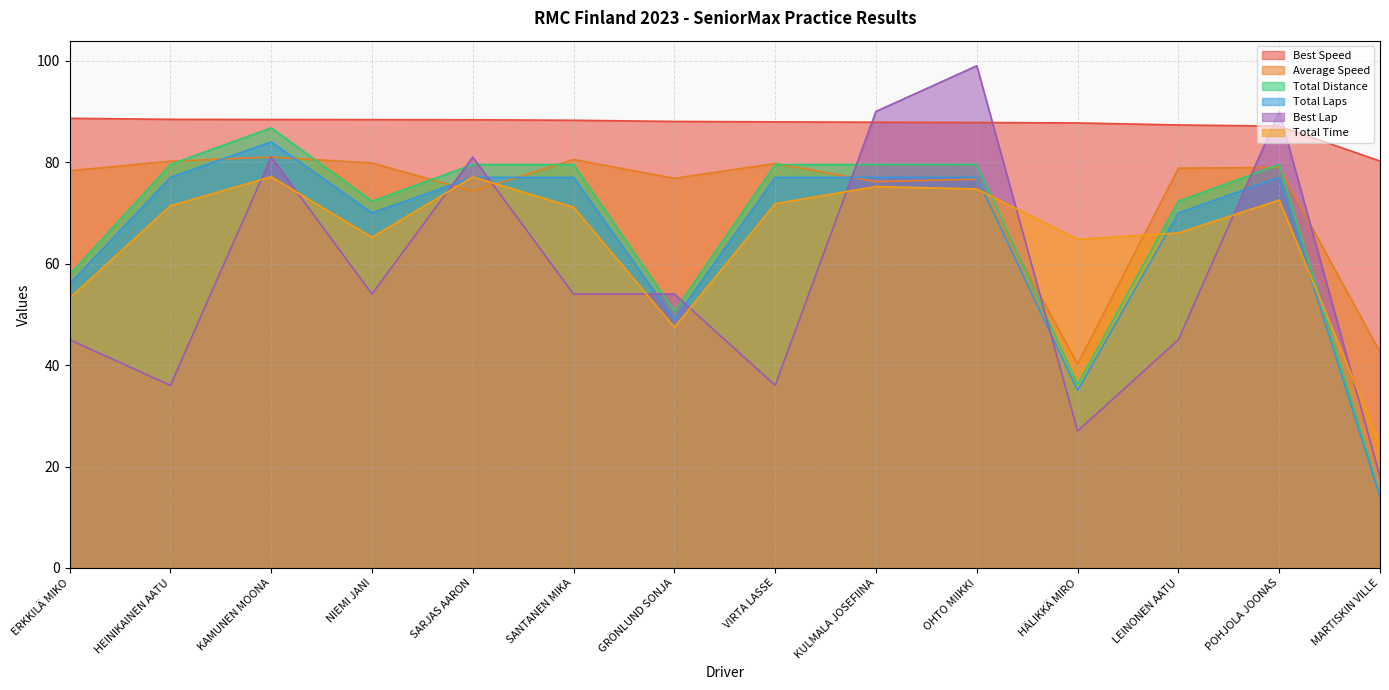

The value of Best Speed at SANTANEN MIKA is 148.7. True or false?

False